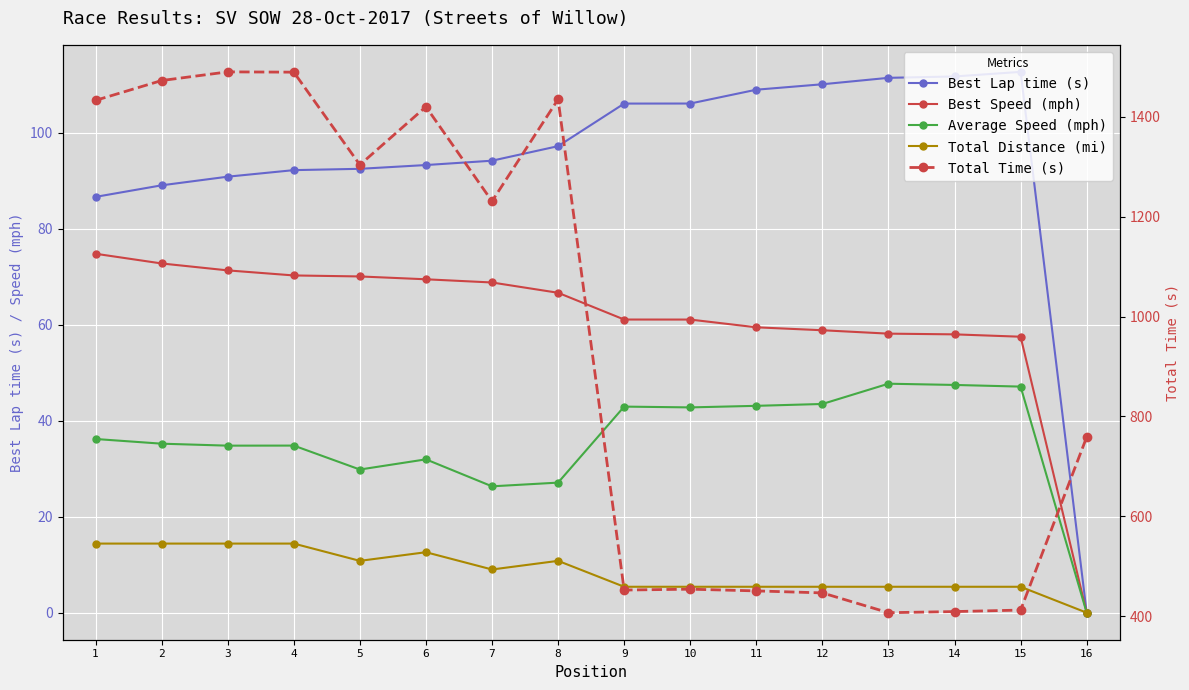

Where is the first local minimum for Total Distance (mi)?

5